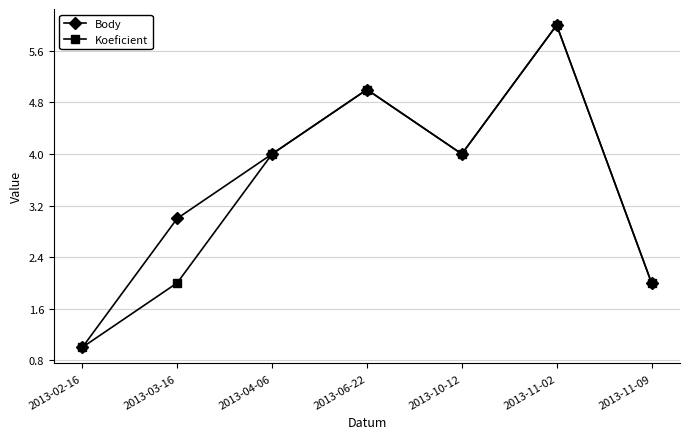

Rank the series at 2013-03-16 from lowest to highest value.

Koeficient, Body